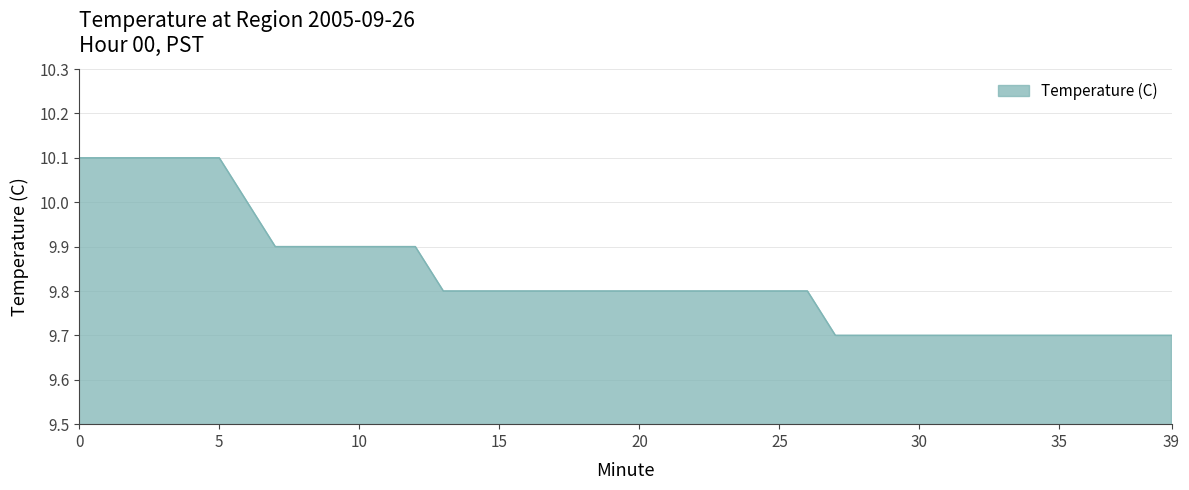

What is the minimum value shown in the chart?

9.7